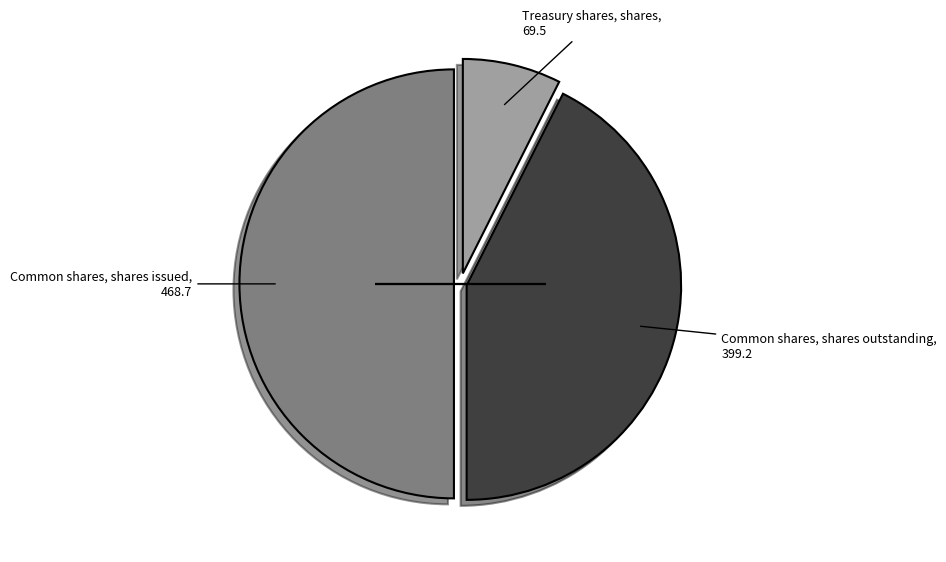

Rank the categories by value from highest to lowest.

Common shares, shares issued, Common shares, shares outstanding, Treasury shares, shares